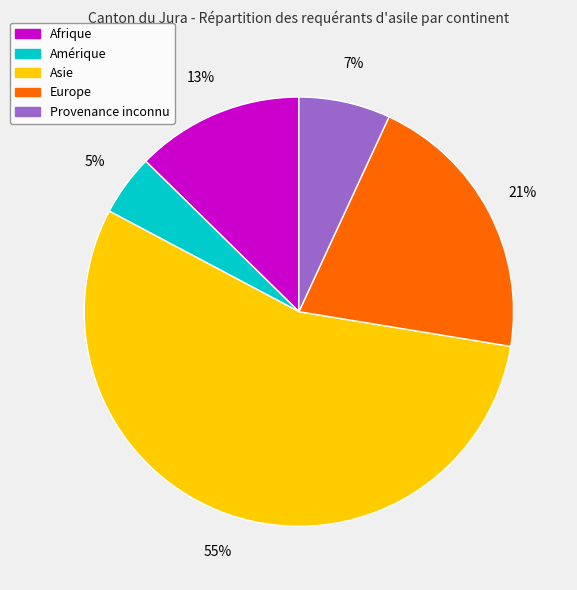

Rank the categories by value from highest to lowest.

Asie, Europe, Afrique, Provenance inconnu, Amérique